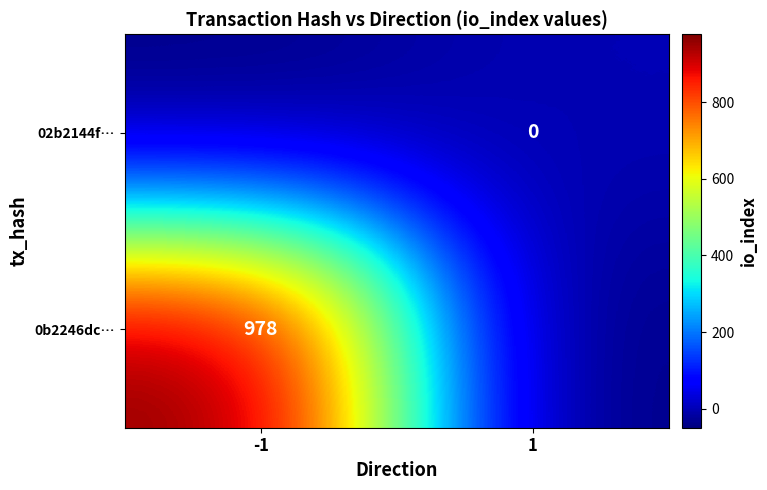

Is it true that 0b2246dc… equals 978 at -1?

True